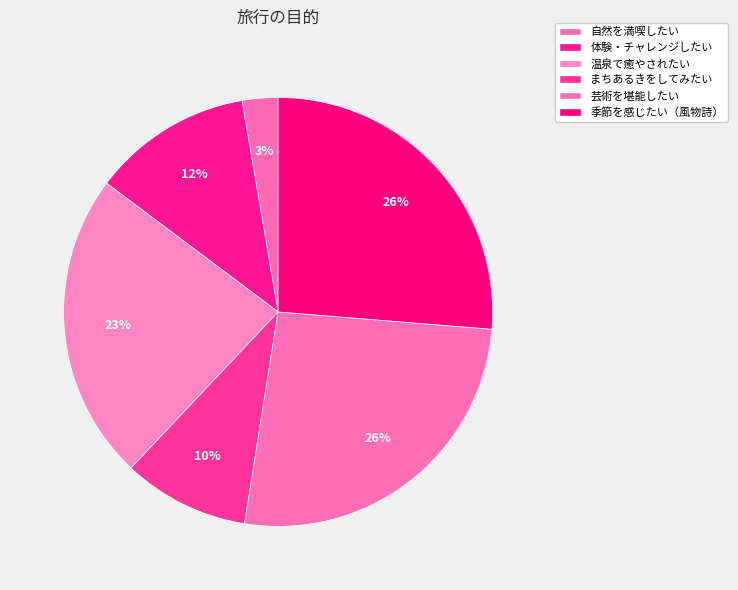

How many segments does this pie chart have?

6